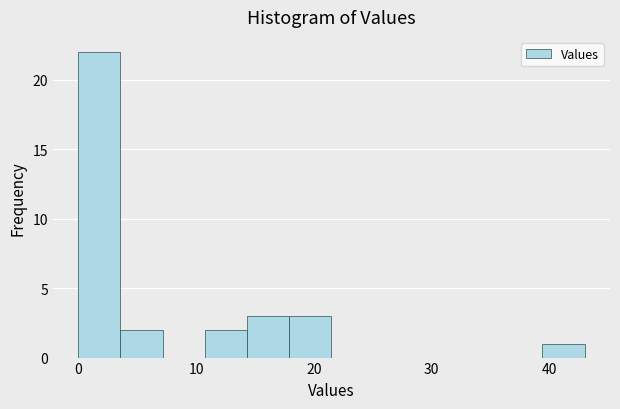

Around what value on the x-axis is the tallest bar? Give the approximate position of its centre, as read against the axis.

2